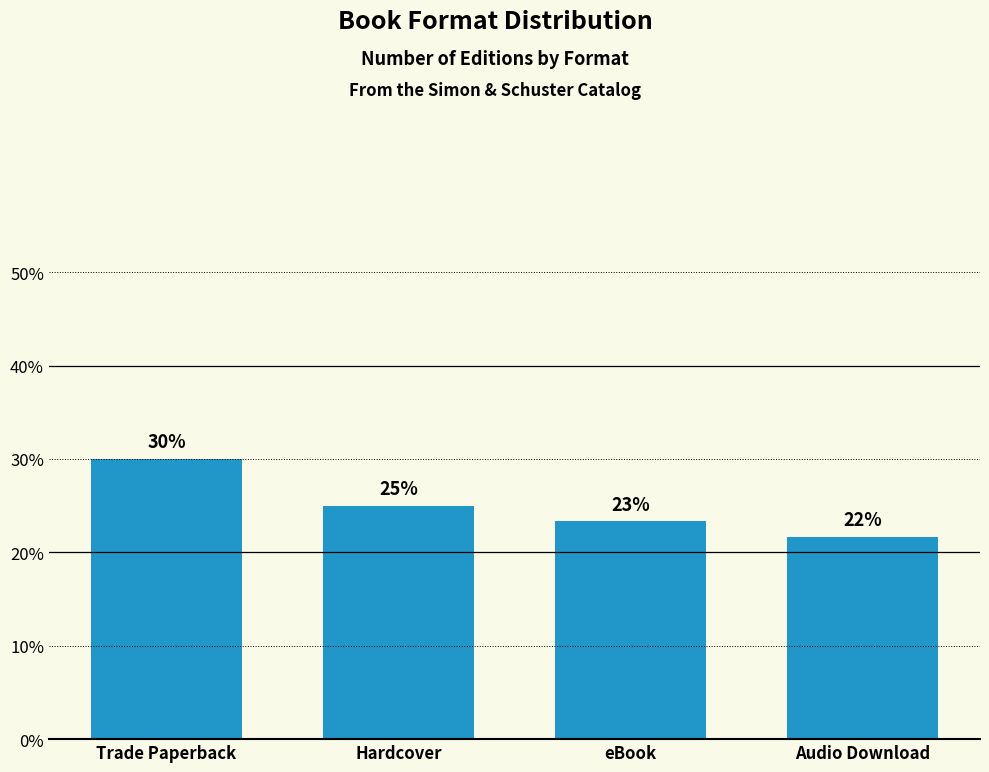

How many values are below 25?

2